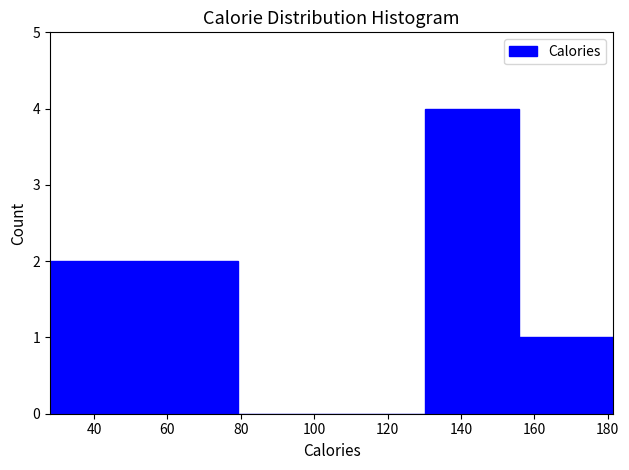

Over which range of the x-axis is the bar tallest?

130 to 156